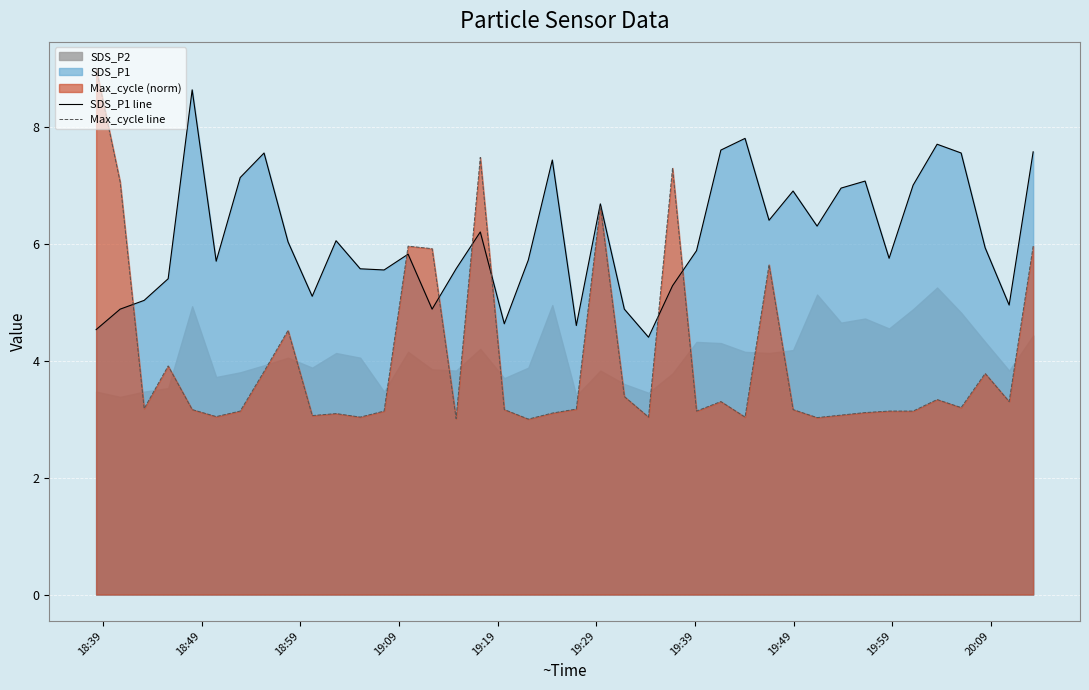

What is the sum of all Max_cycle line values?

161.6